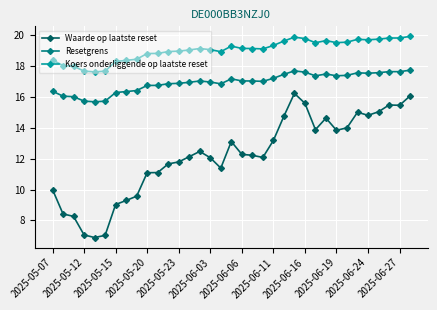

True or false: Koers onderliggende op laatste reset has more than 2 interior local peaks.

True